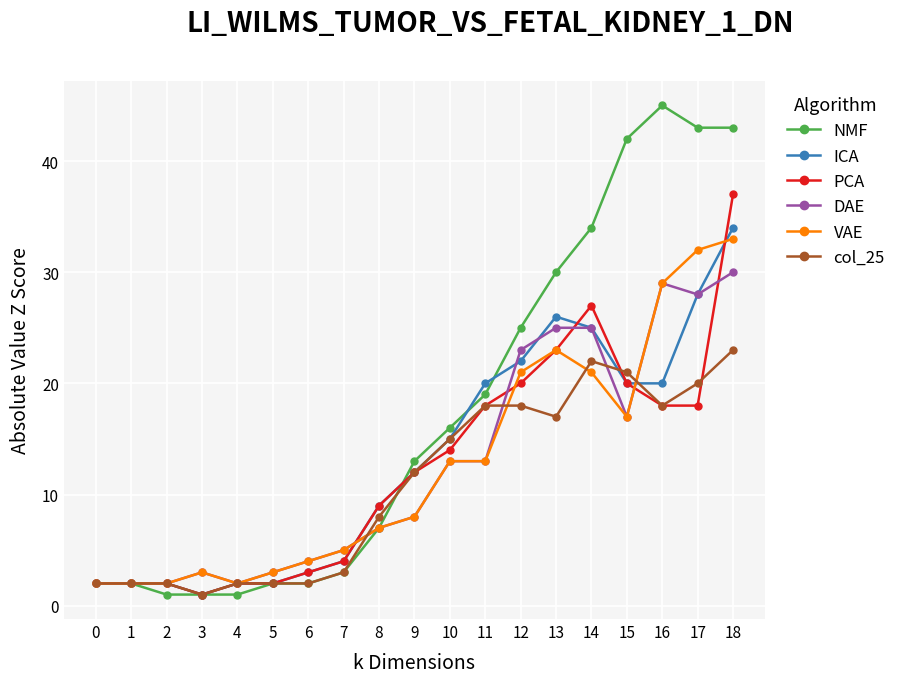

What is the value of the PCA point at the 10th from the left?

12